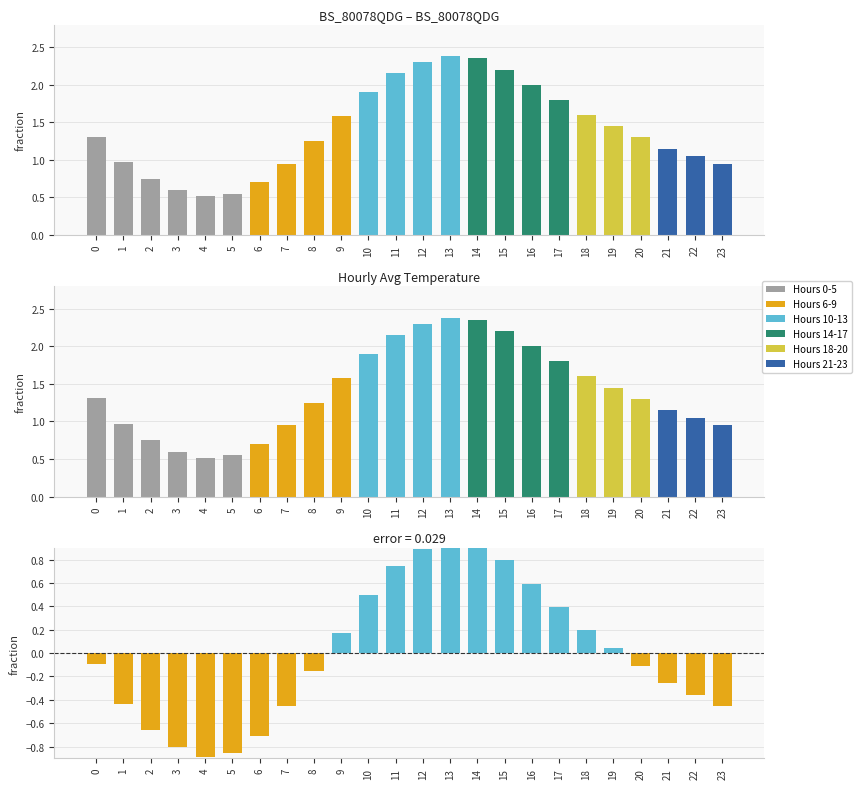

Reading right to left, list all the values displayed in this chart.

Avg Temp (°C): 23=0.9	22=1.1	21=1.1	20=1.3	19=1.4	18=1.6	17=1.8	16=2.0	15=2.2	14=2.4	13=2.4	12=2.3	11=2.1	10=1.9	9=1.6	8=1.2	7=0.9	6=0.7	5=0.6	4=0.5	3=0.6	2=0.8	1=1.0	0=1.3
Deviation: 23=-0.5	22=-0.4	21=-0.3	20=-0.1	19=0.0	18=0.2	17=0.4	16=0.6	15=0.8	14=0.9	13=1.0	12=0.9	11=0.7	10=0.5	9=0.2	8=-0.2	7=-0.5	6=-0.7	5=-0.9	4=-0.9	3=-0.8	2=-0.7	1=-0.4	0=-0.1